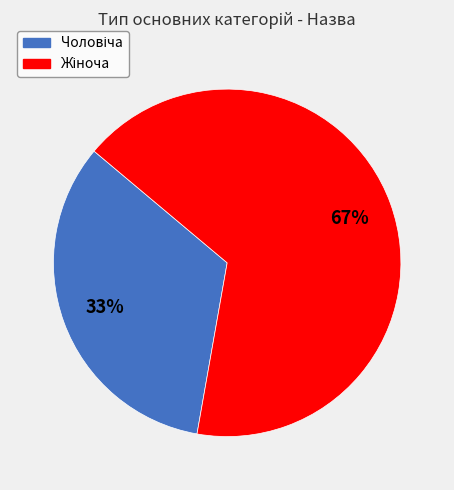

Does any single category account for the majority?

Yes